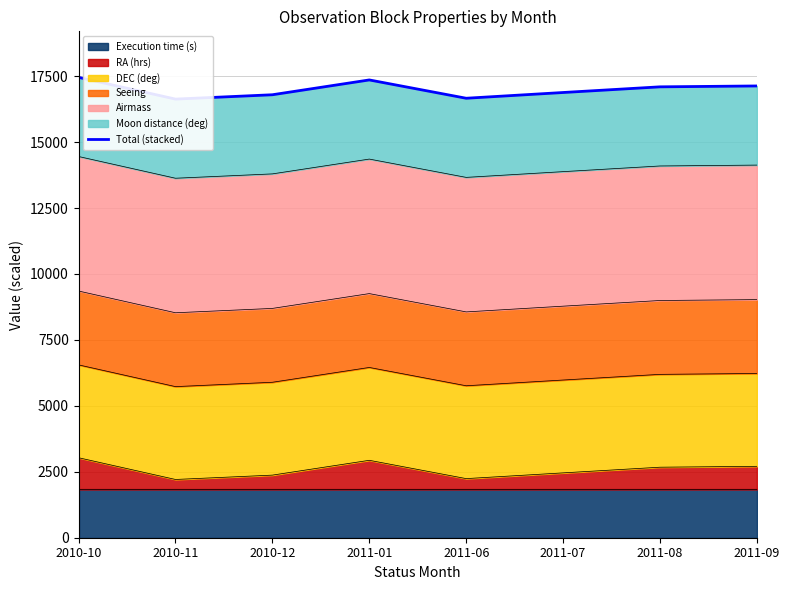

What is the lowest value of the RA (hrs) series?

2208.5